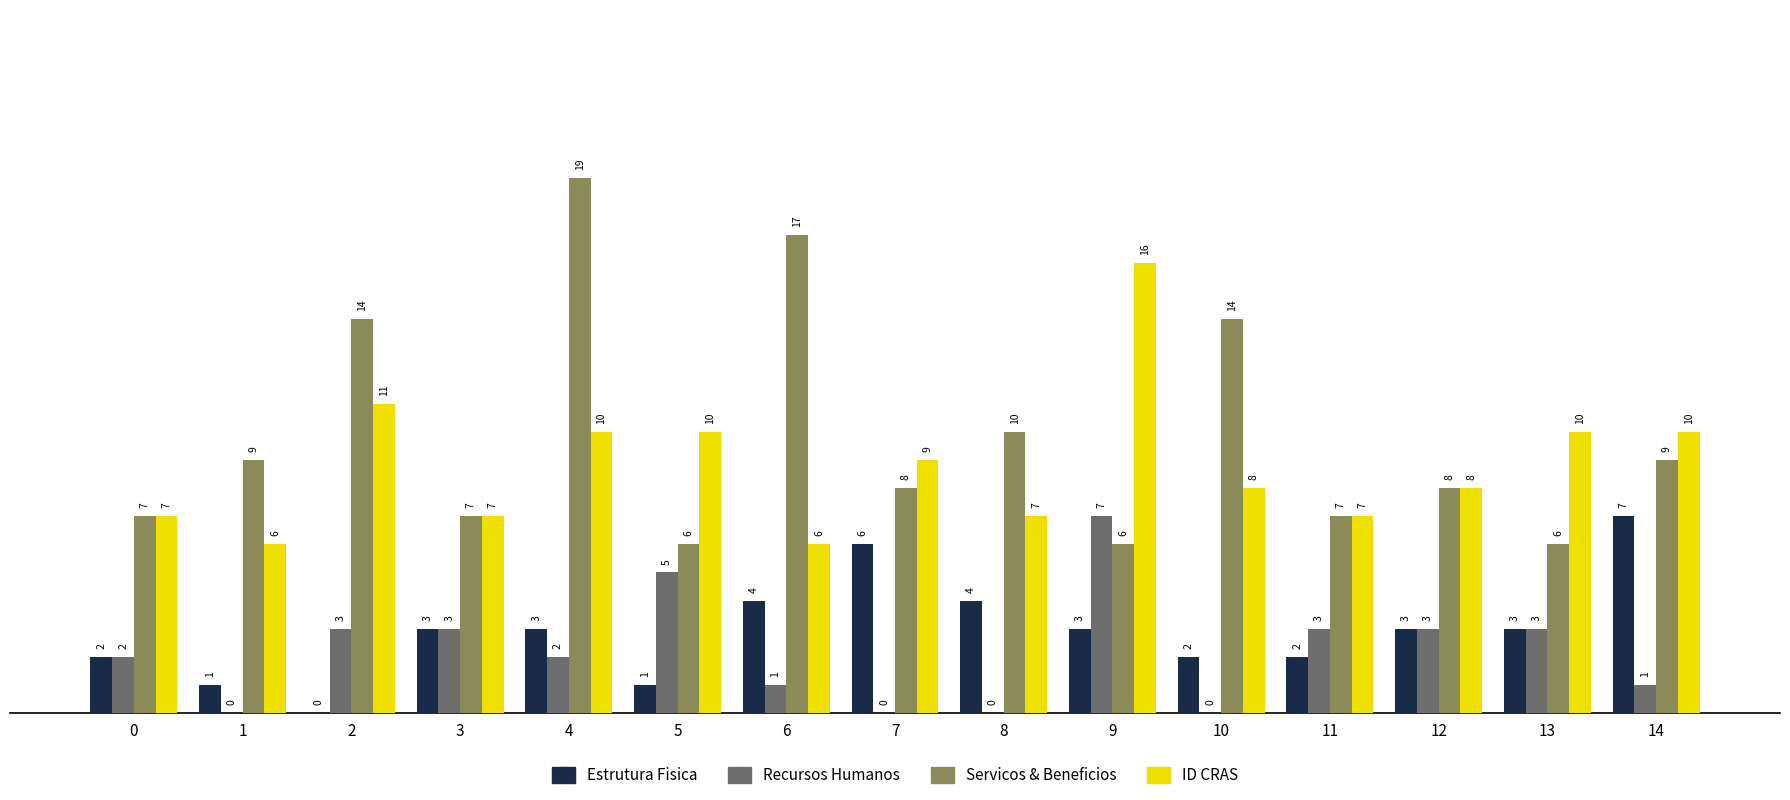

What is the average value of the Estrutura Fisica series?

3